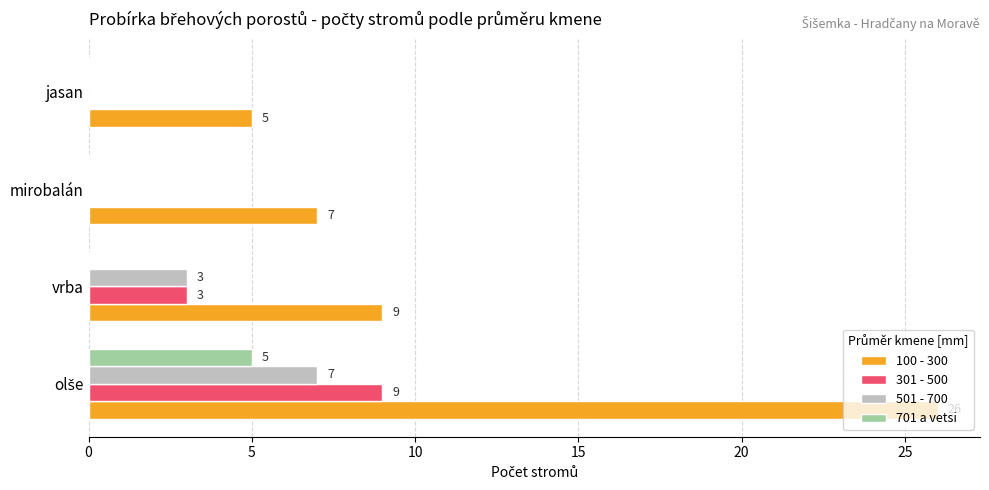

True or false: 701 a vetsi has a value of 0 at vrba.

True